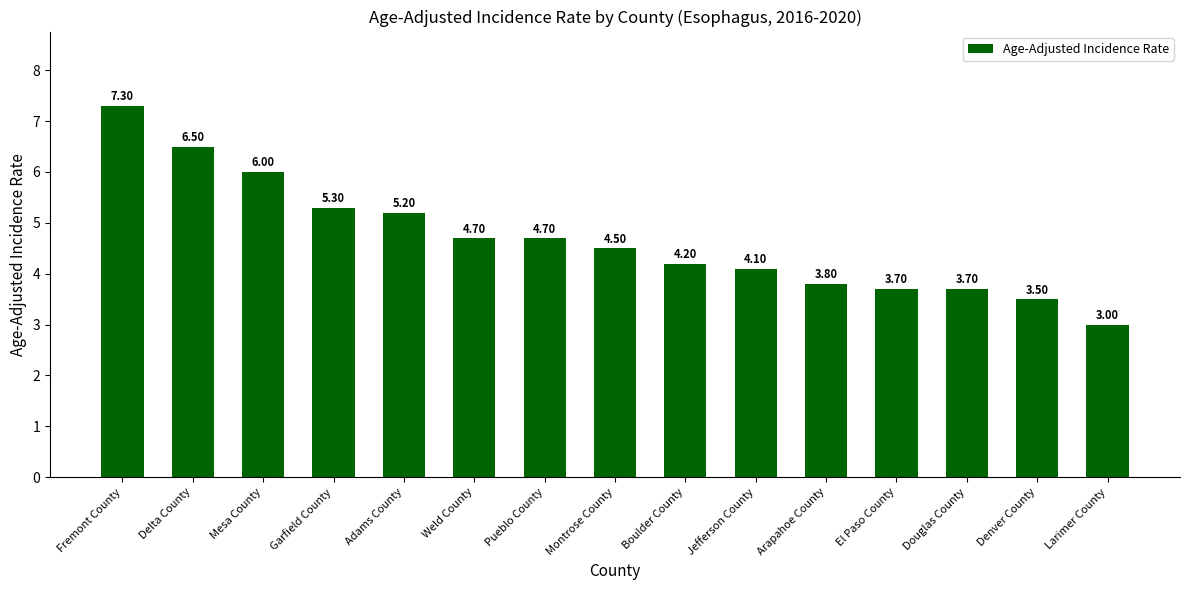

How many data points does each series have?

15